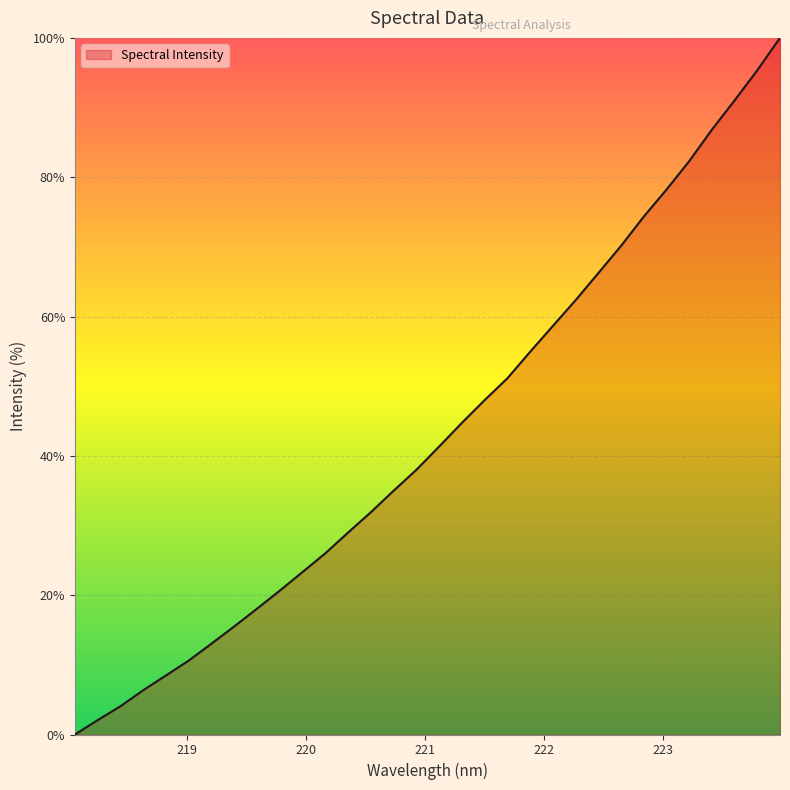

What is the greatest value displayed?

100.0